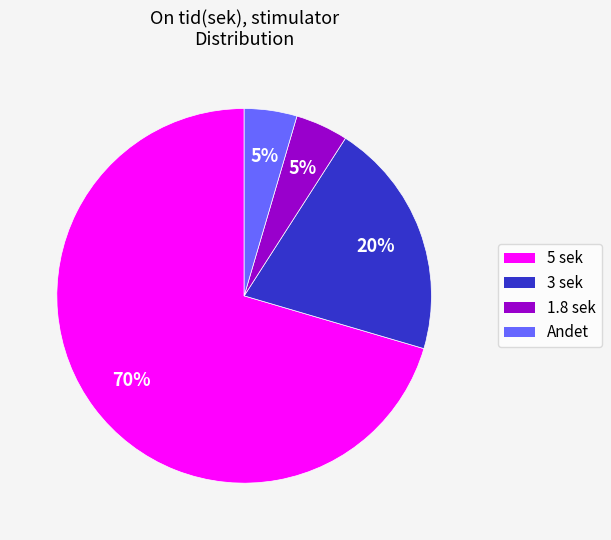

Combined, do Andet and 1.8 sek account for over 50%?

No